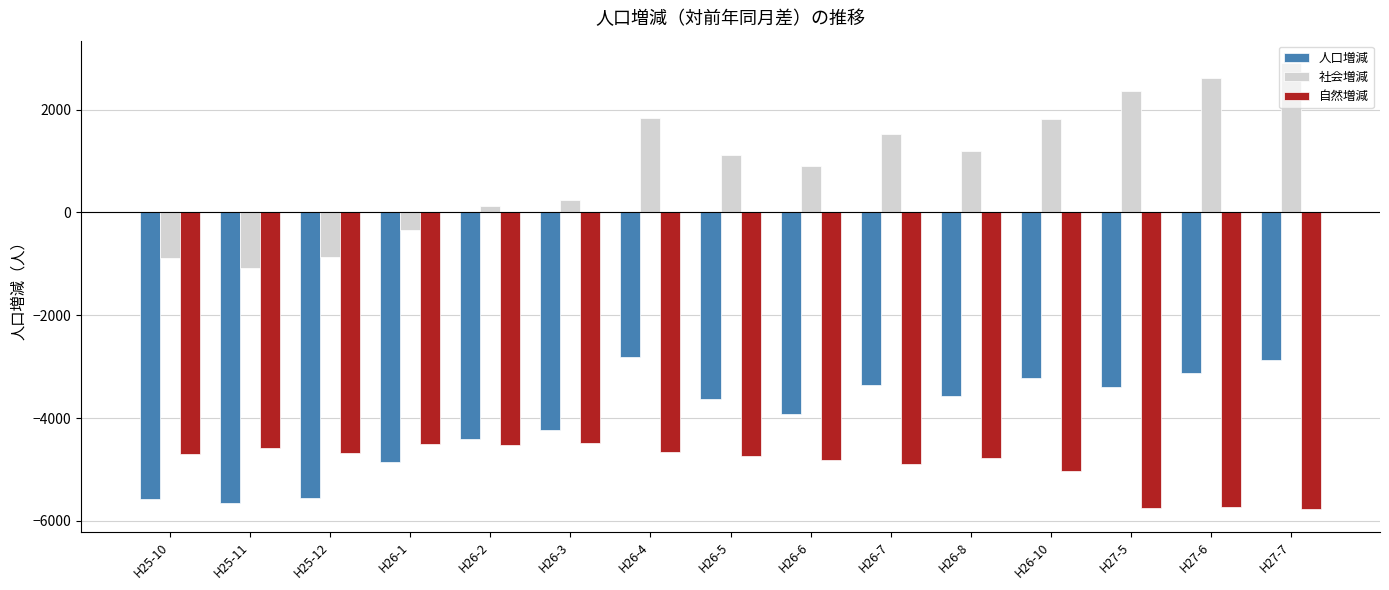

What is the difference between the highest and lowest values at H26-2?

4639